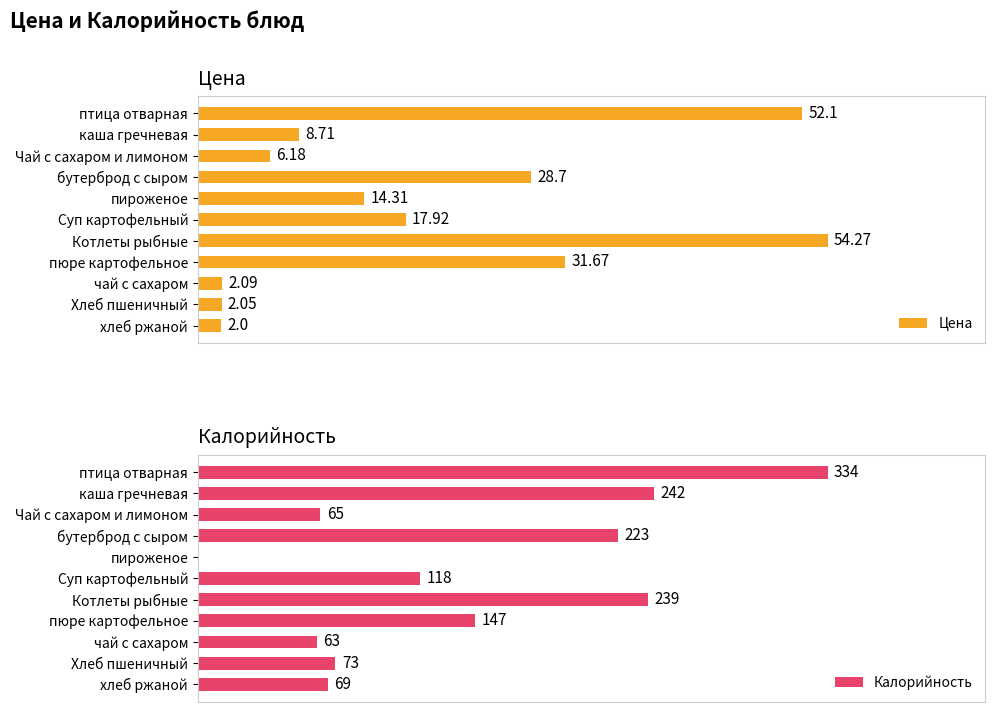

At how many categories does at least one series exceed 315?

1